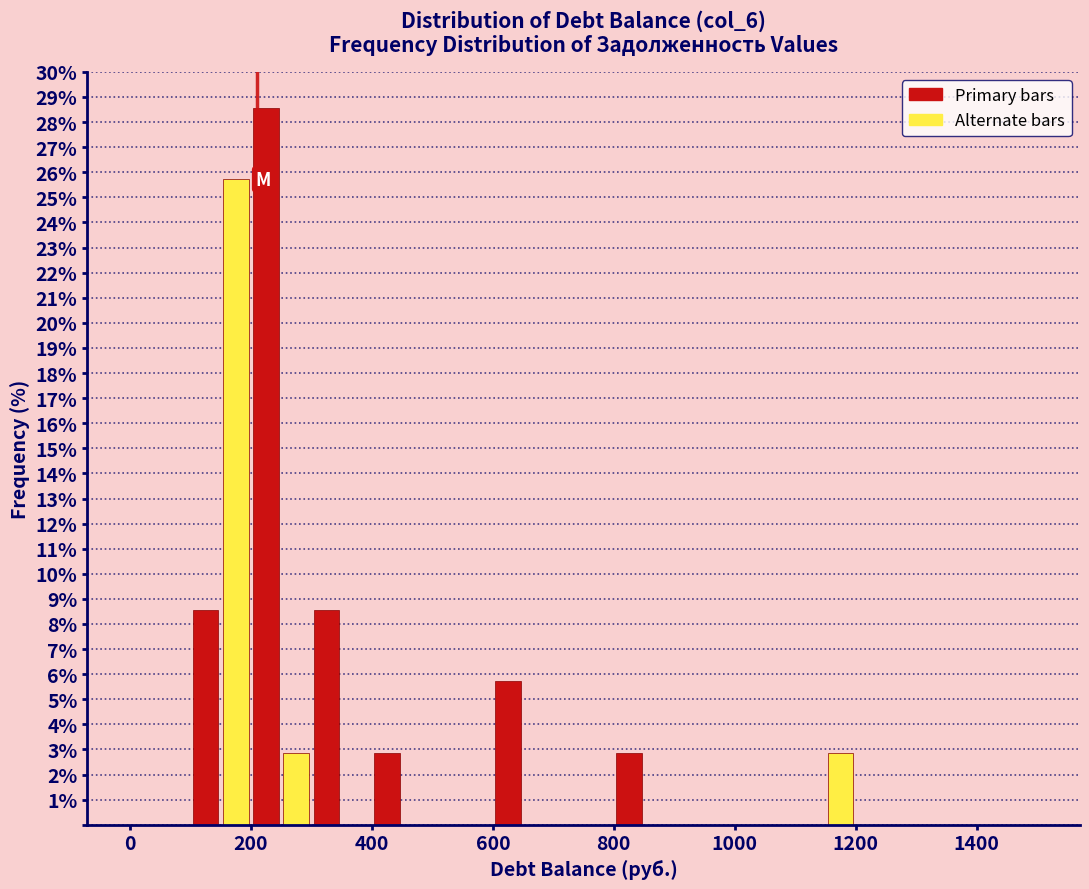

Read against the x-axis, roughly where is the centre of the tallest bar?

220